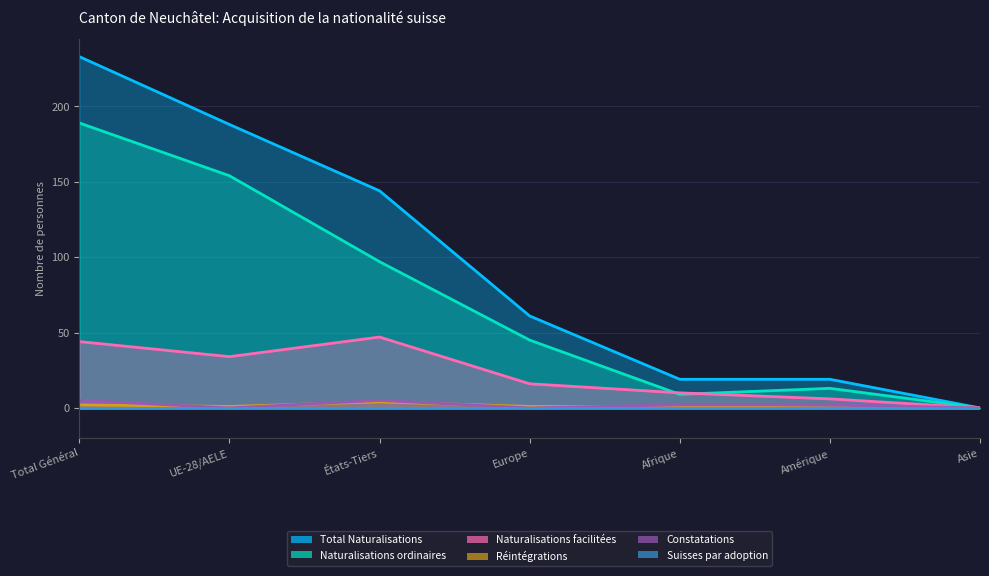

True or false: Réintégrations has a value of 2 at Amérique.

False